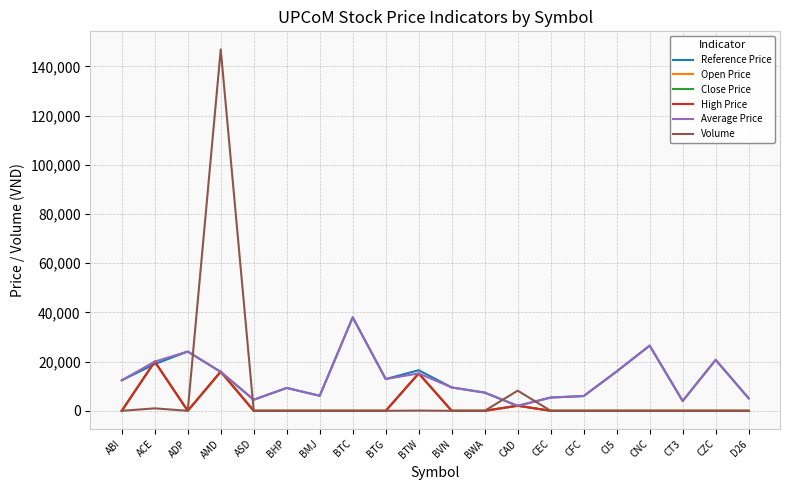

What position from the right is CAD?

8